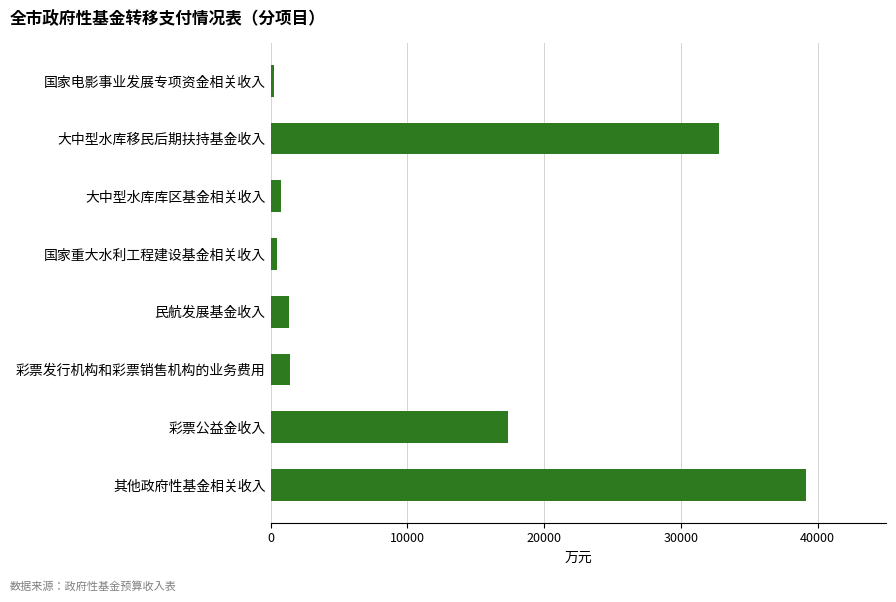

What is the average value?

11690